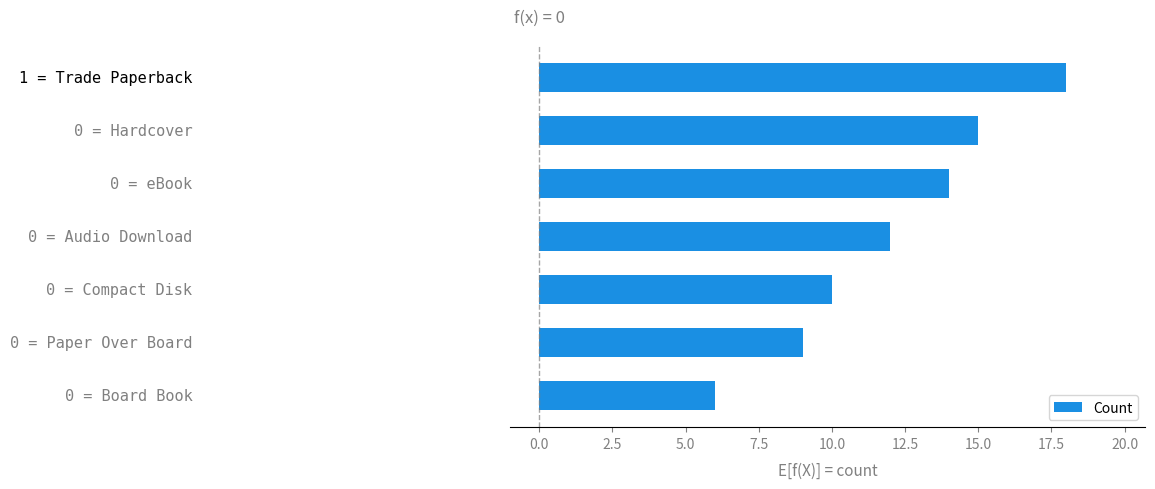

What is the difference between the maximum and minimum values?

12